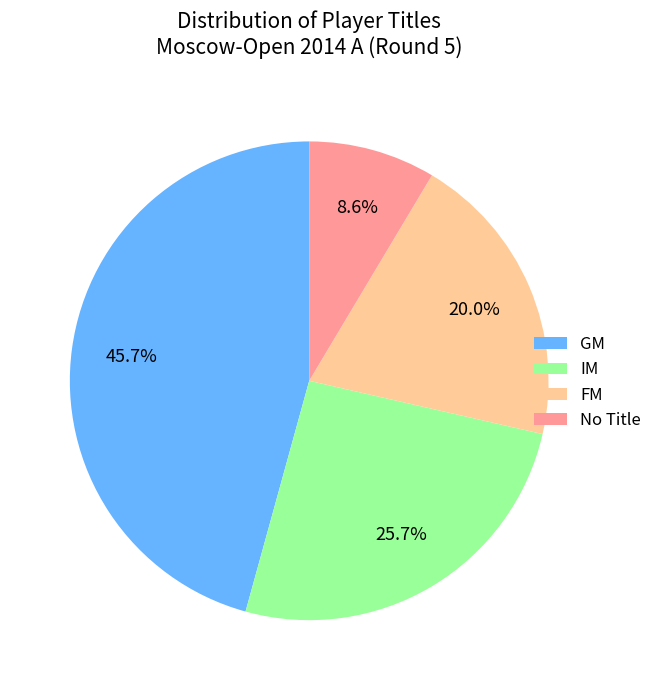

Count the number of slices in the pie.

4